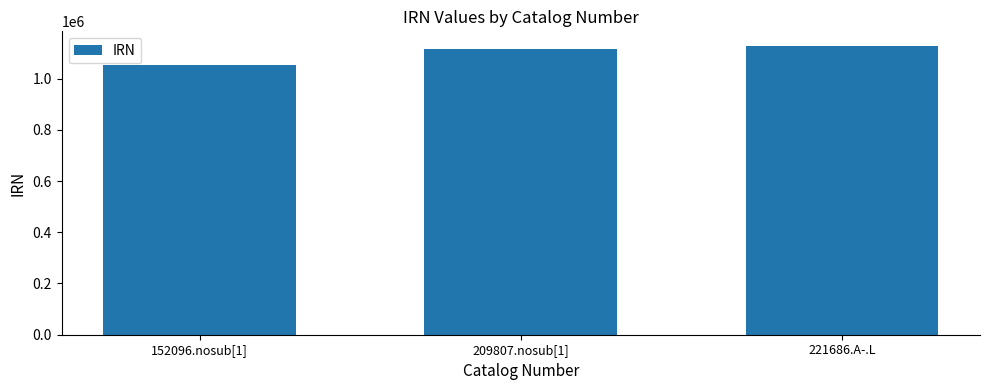

What is the label of the 3rd bar from the right?

152096.nosub[1]